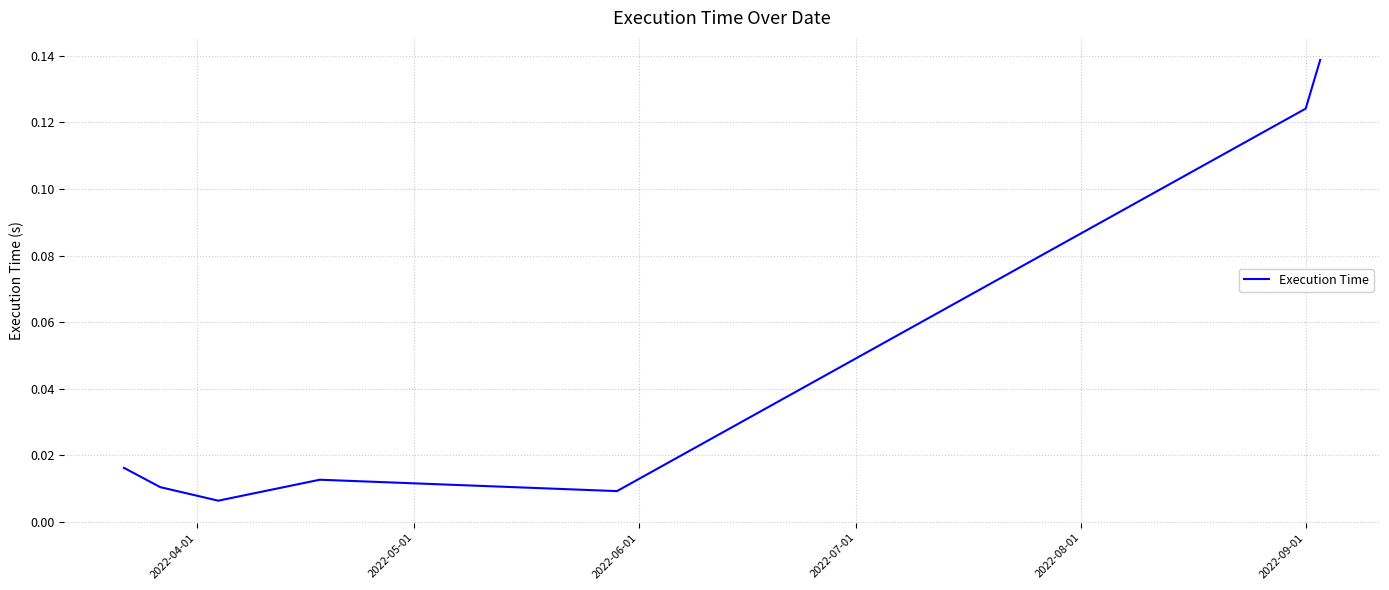

What is the sum of all values?

0.3